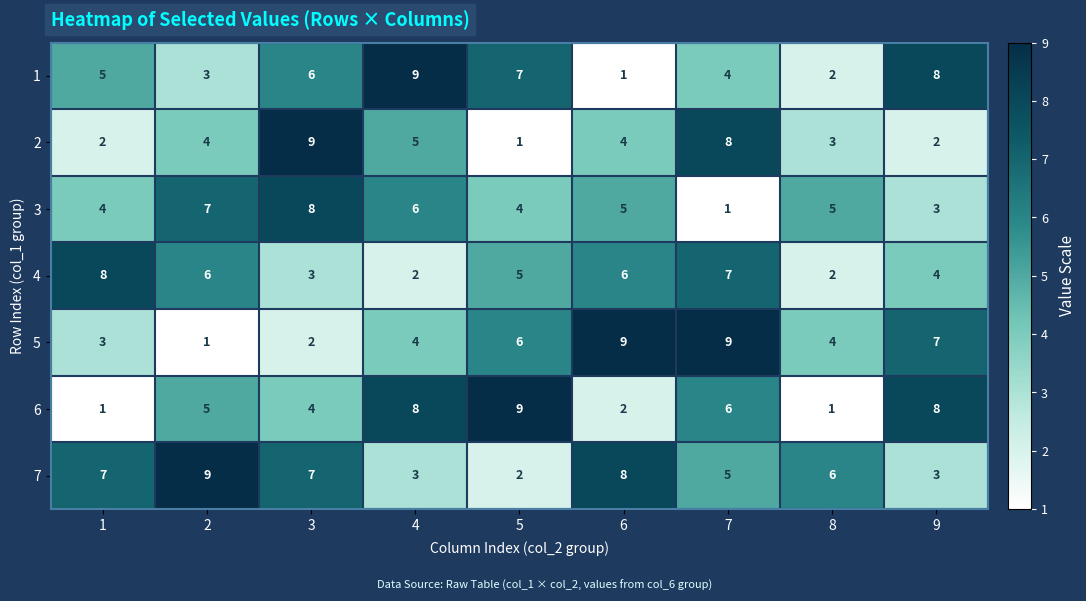

How many distinct data groups are displayed?

7